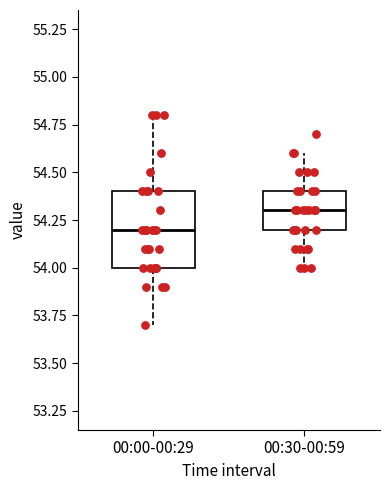

Reading left to right, transcribe this box plot: for each box, give where its median line is, the range the box spans, and where its two whiskers end, as read against the y-axis. The values are not printed on the chart, so give them approximately, as read against the axis.

00:00-00:29: median 54.2, box 54.0 to 54.4, whiskers 53.7 to 54.8
00:30-00:59: median 54.3, box 54.2 to 54.4, whiskers 54.0 to 54.6